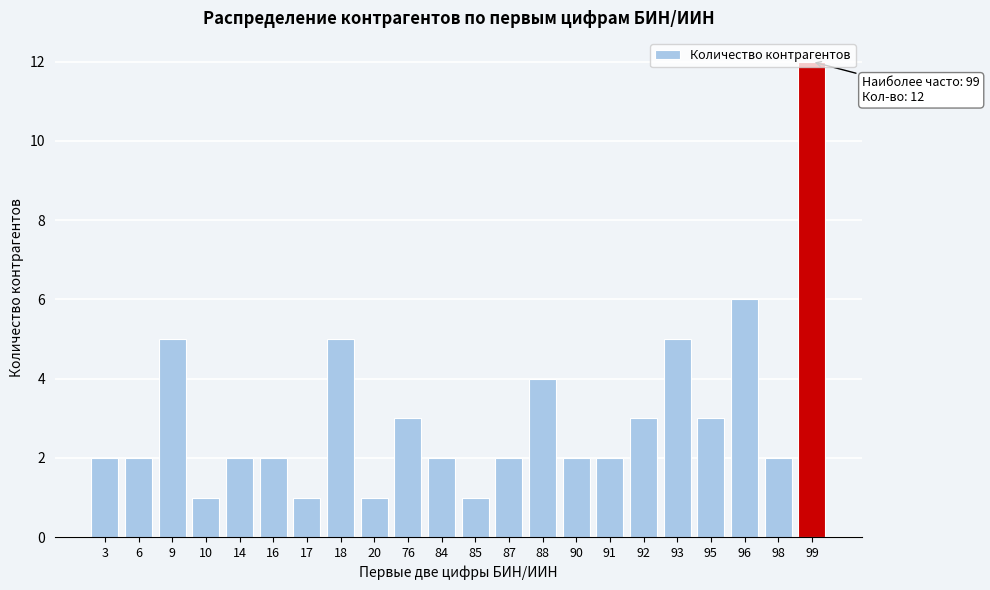

Which category has the highest value across all series?

99